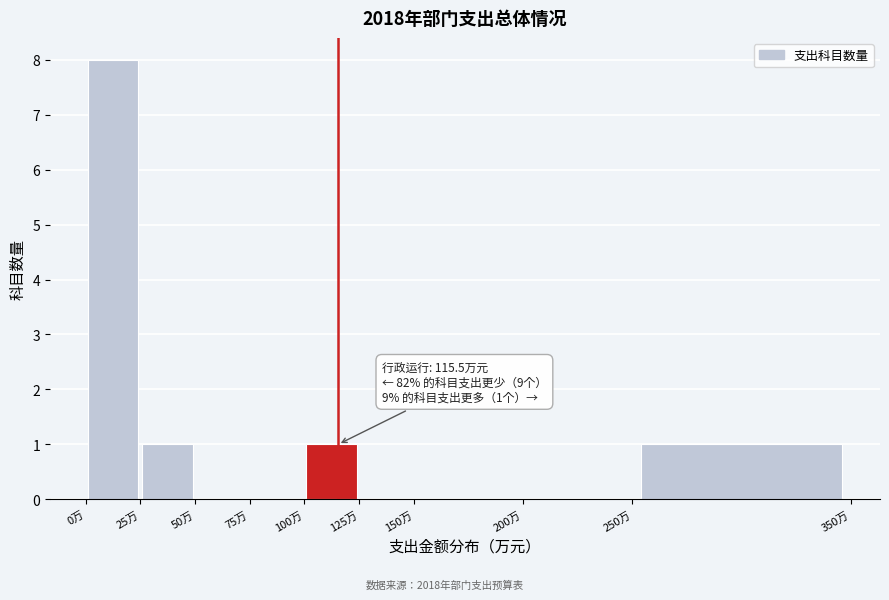

Which range on the x-axis has the tallest bar?

0 to 25